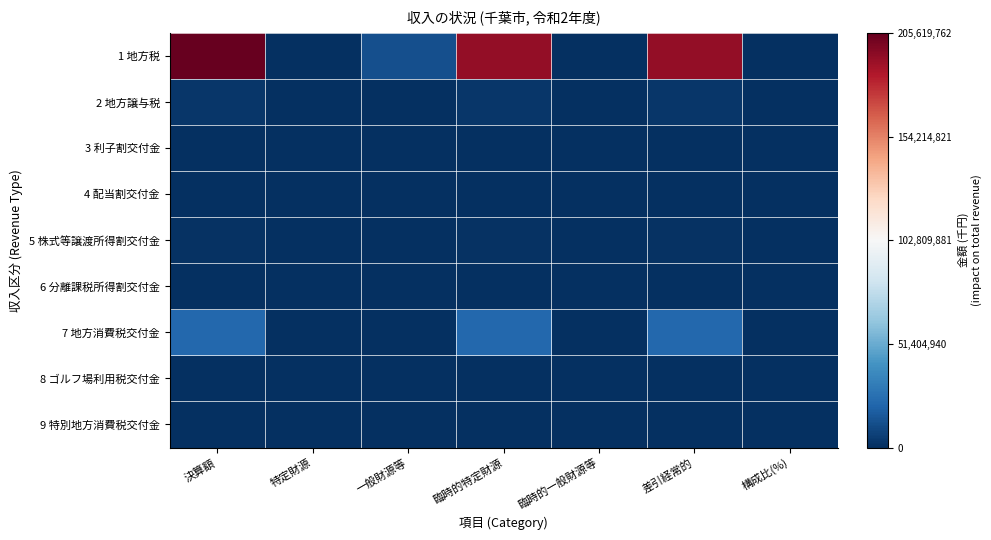

At which category does the chart reach its minimum across all series?

特定財源